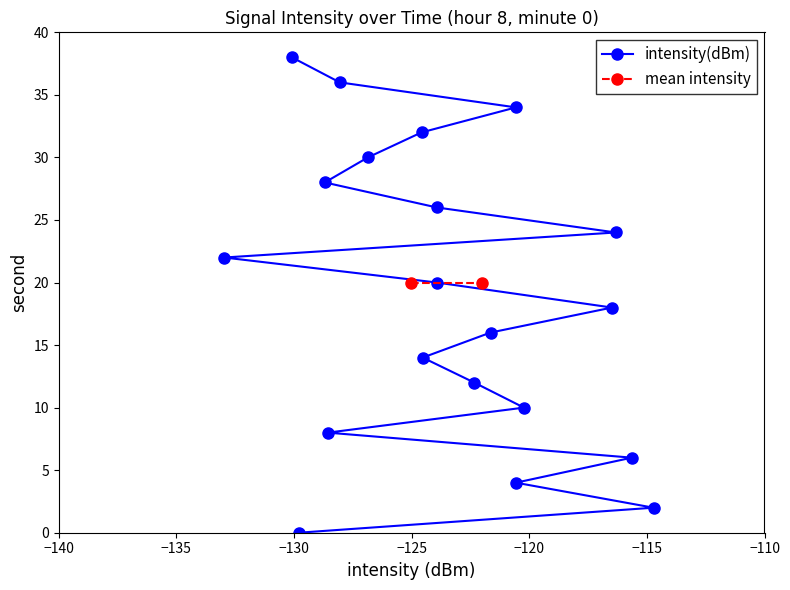

Which category has the highest value across all series?

38